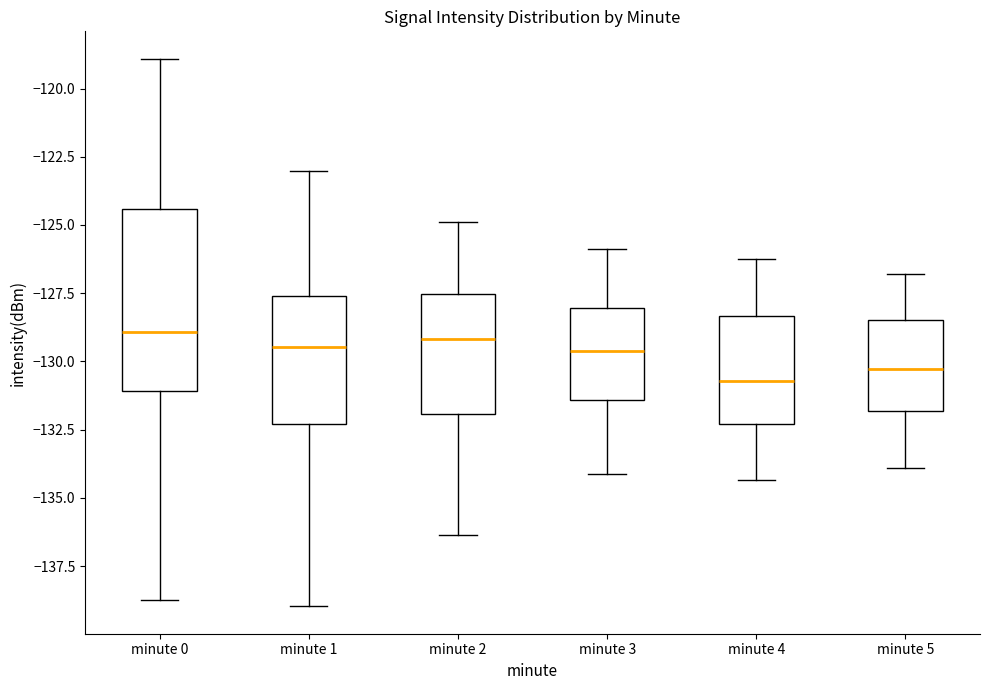

Reading left to right, transcribe this box plot: for each box, give where its median line is, the range the box spans, and where its two whiskers end, as read against the y-axis. The values are not printed on the chart, so give them approximately, as read against the axis.

minute 0: median -129.0, box -131.0 to -124.5, whiskers -138.5 to -119.0
minute 1: median -129.5, box -132.5 to -127.5, whiskers -139.0 to -123.0
minute 2: median -129.0, box -132.0 to -127.5, whiskers -136.5 to -125.0
minute 3: median -129.5, box -131.5 to -128.0, whiskers -134.0 to -126.0
minute 4: median -130.5, box -132.5 to -128.5, whiskers -134.5 to -126.0
minute 5: median -130.5, box -132.0 to -128.5, whiskers -134.0 to -127.0